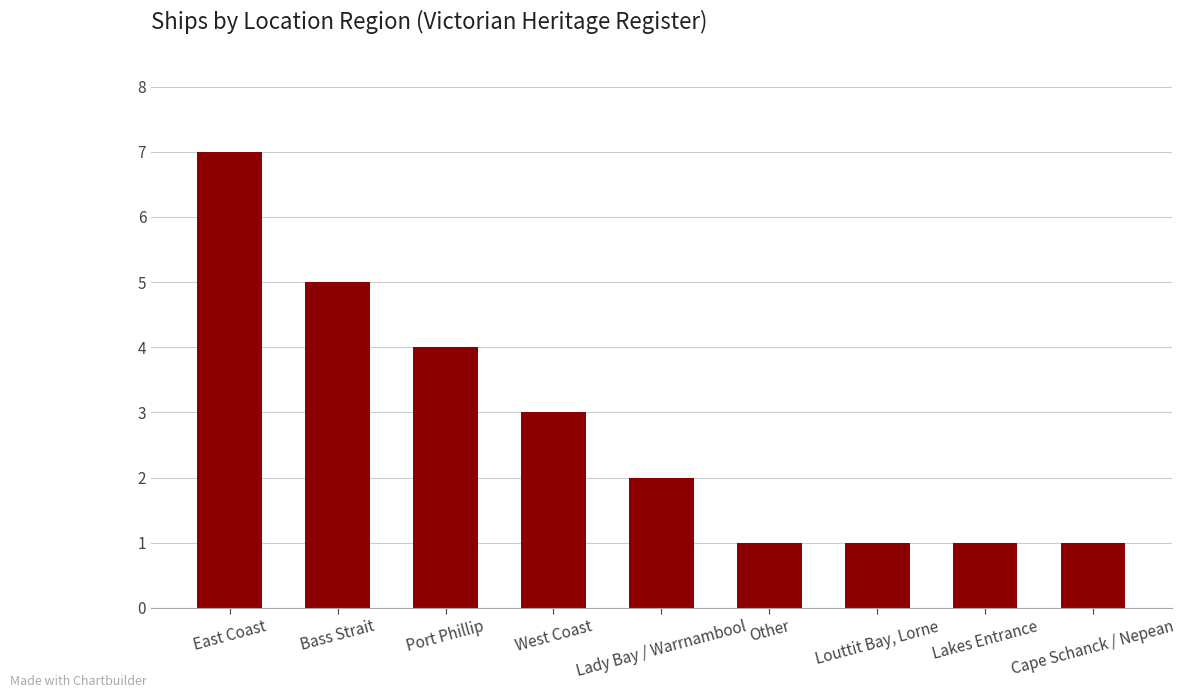

Where does the data first go above 2?

East Coast